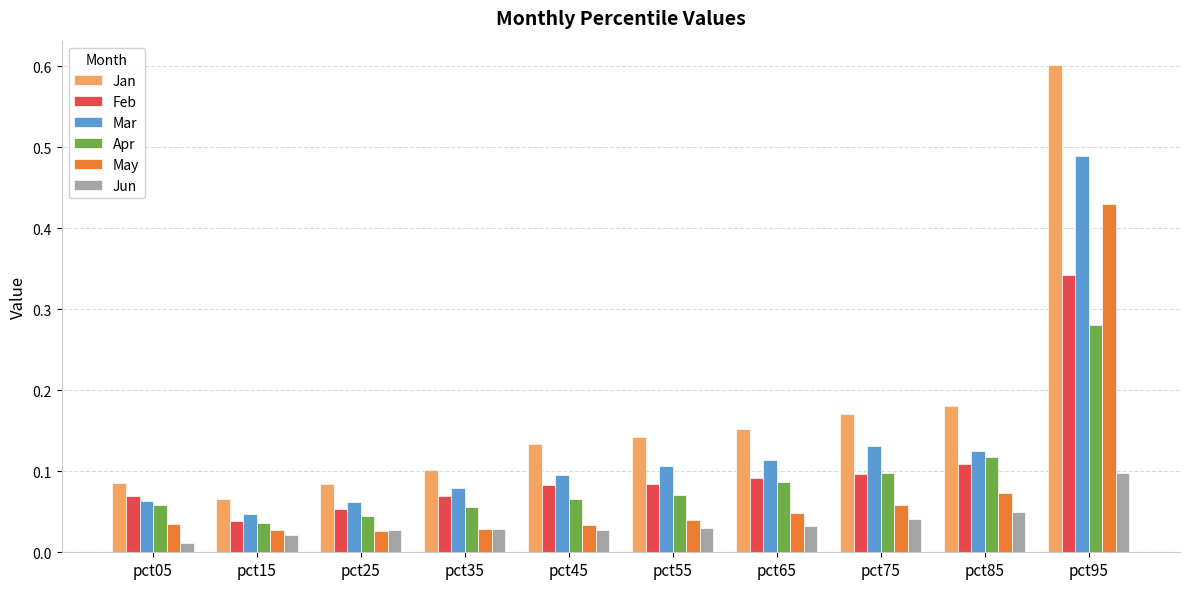

The Jun series shows 0.0 at pct95. True or false?

False